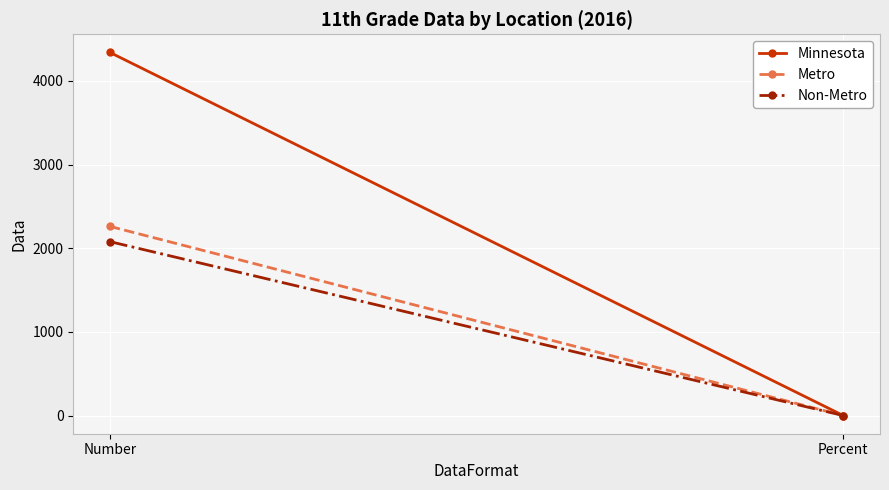

What is the total value across all series at Number?

8680.0